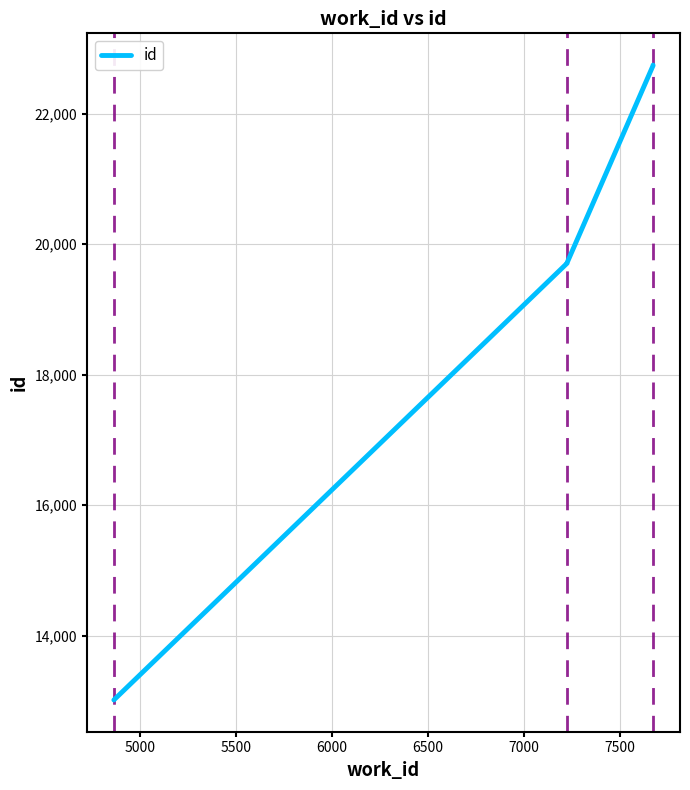

How many lines are shown in the chart?

1